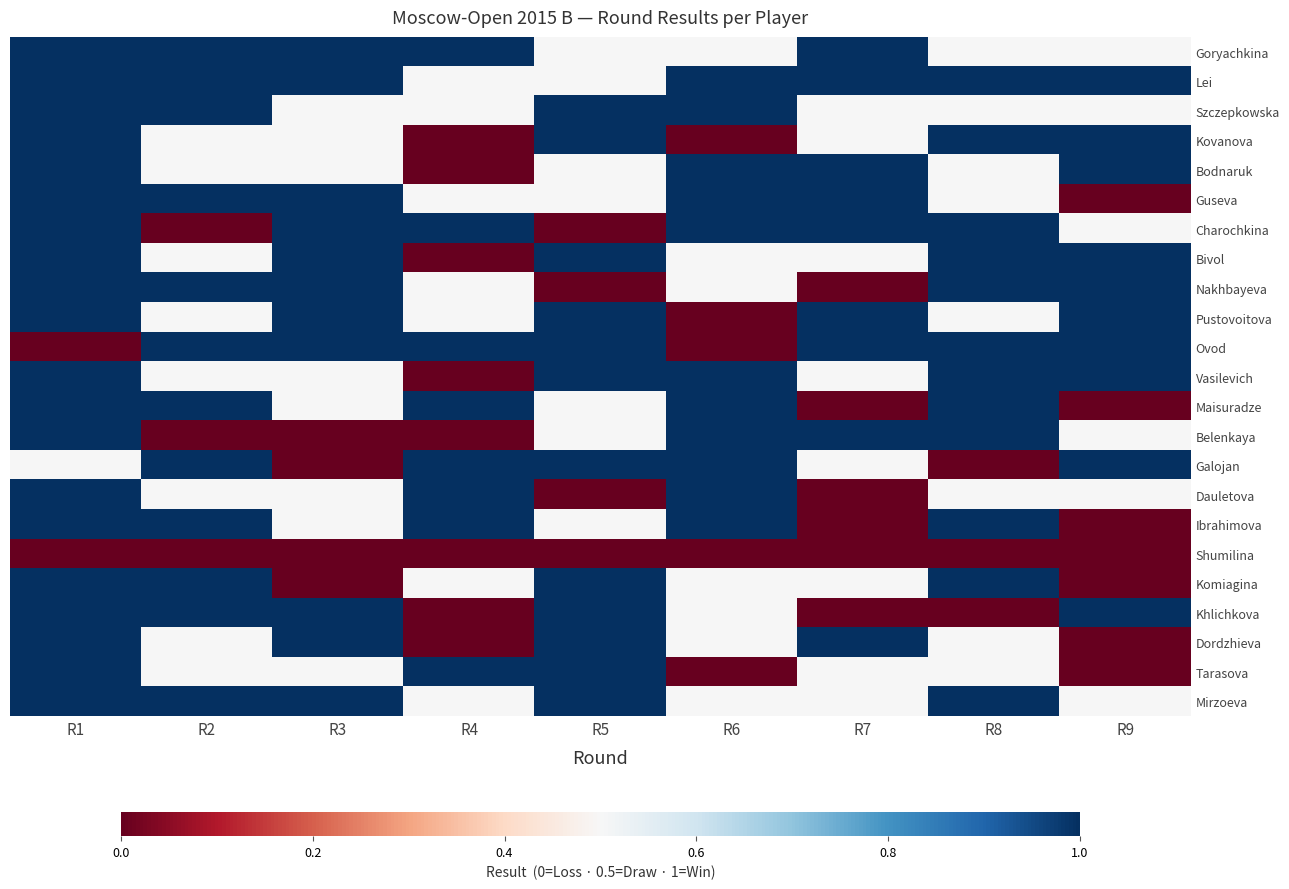

What is the spread (max minus min) of values at R5?

1.0